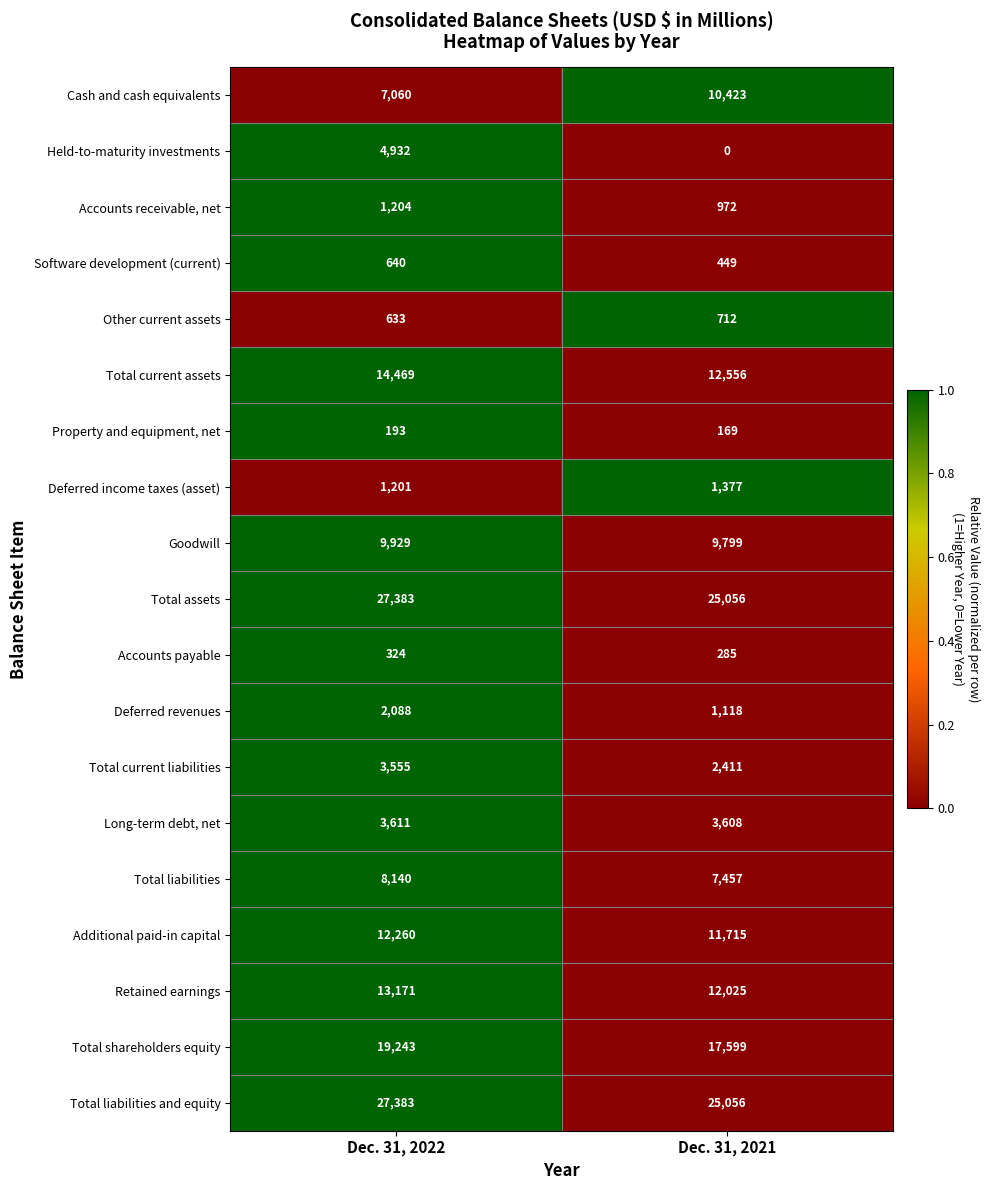

Which series has the widest spread of values?

Held-to-maturity investments